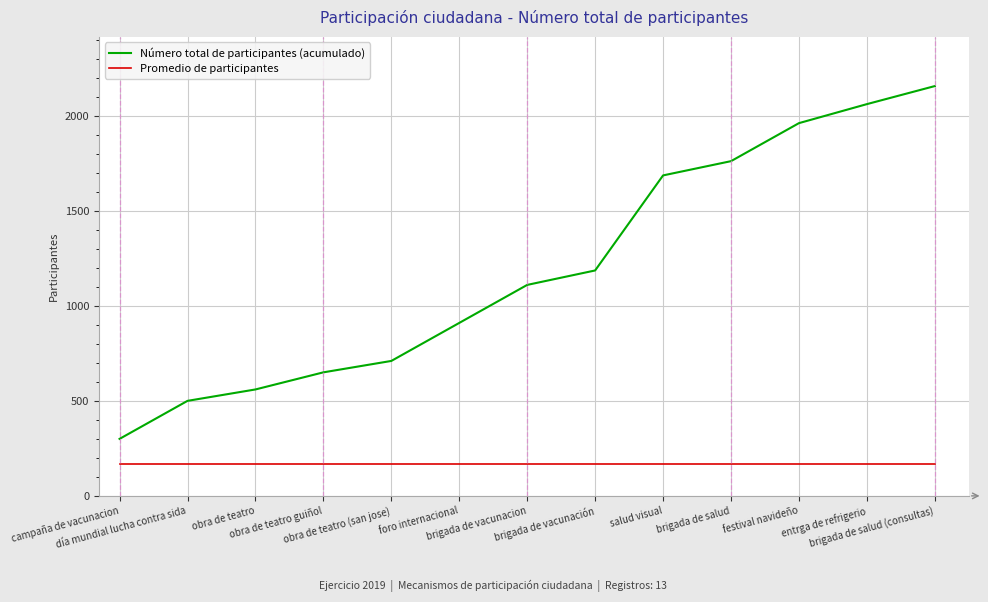

Which series has the largest range (max minus min)?

Número total de participantes (acumulado)